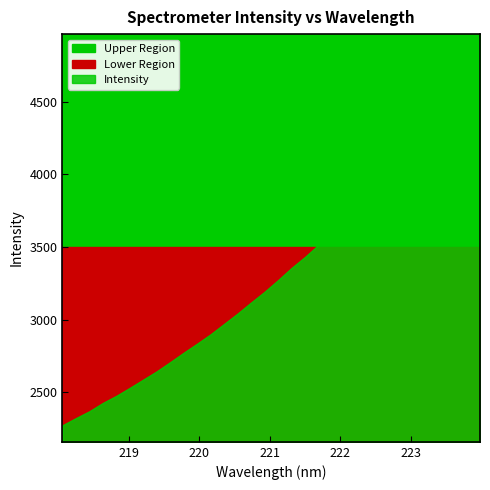

What is the sum of all values?

106468.9